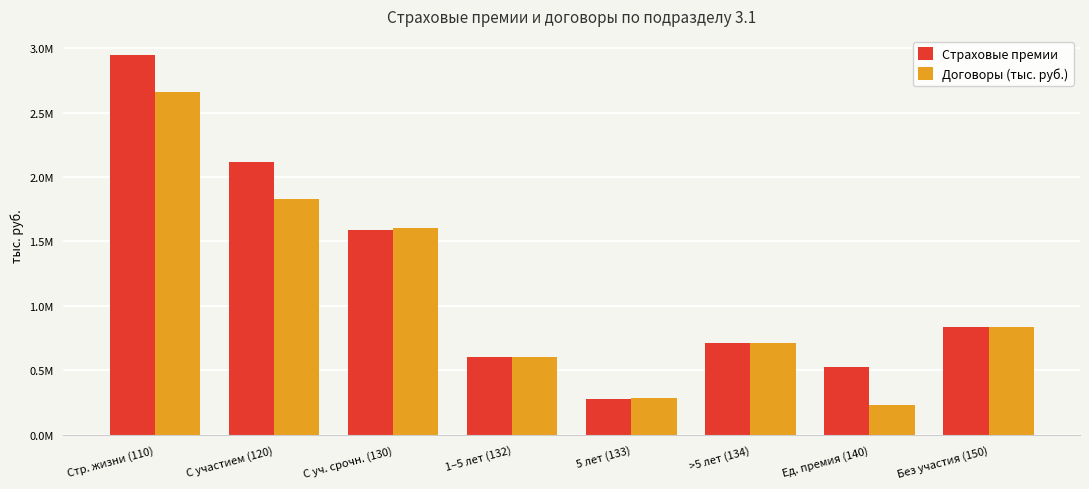

What are all the series names shown in the legend?

Страховые премии, Договоры (тыс. руб.)